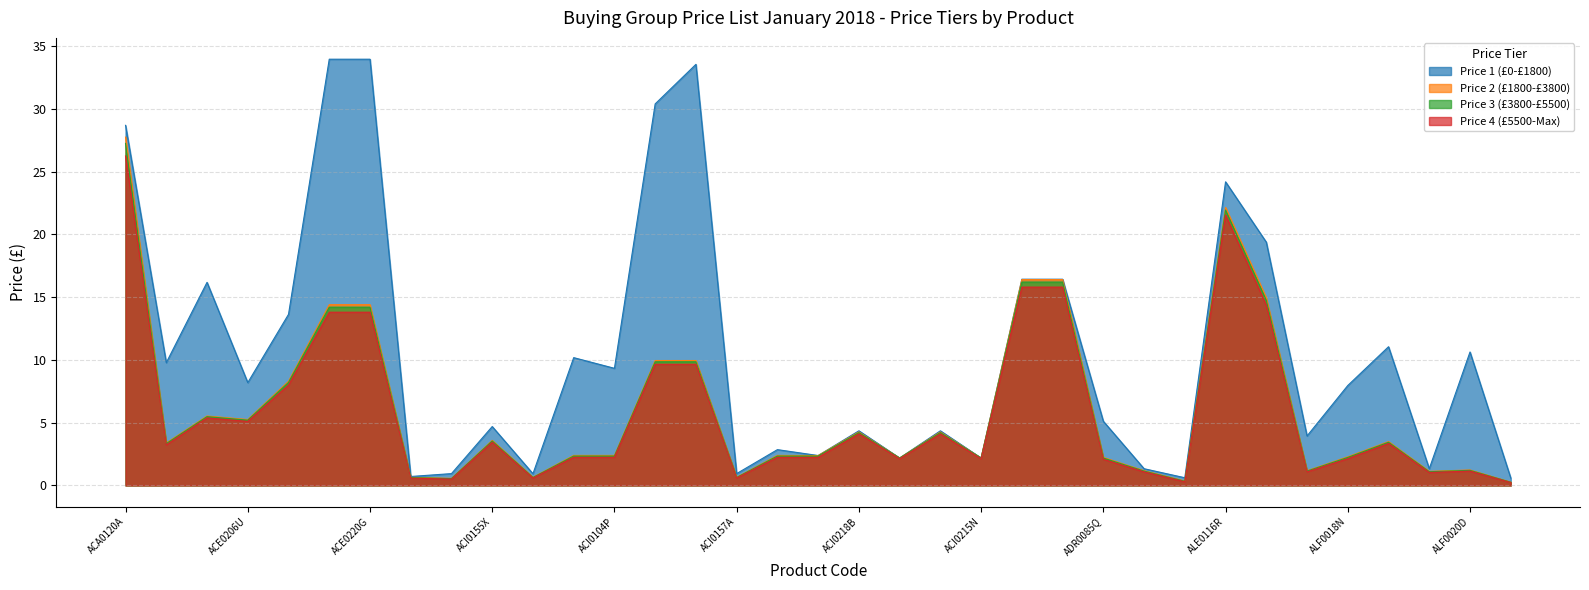

At which label does Price 3 (£3800-£5500) first exceed 2?

ACA0120A